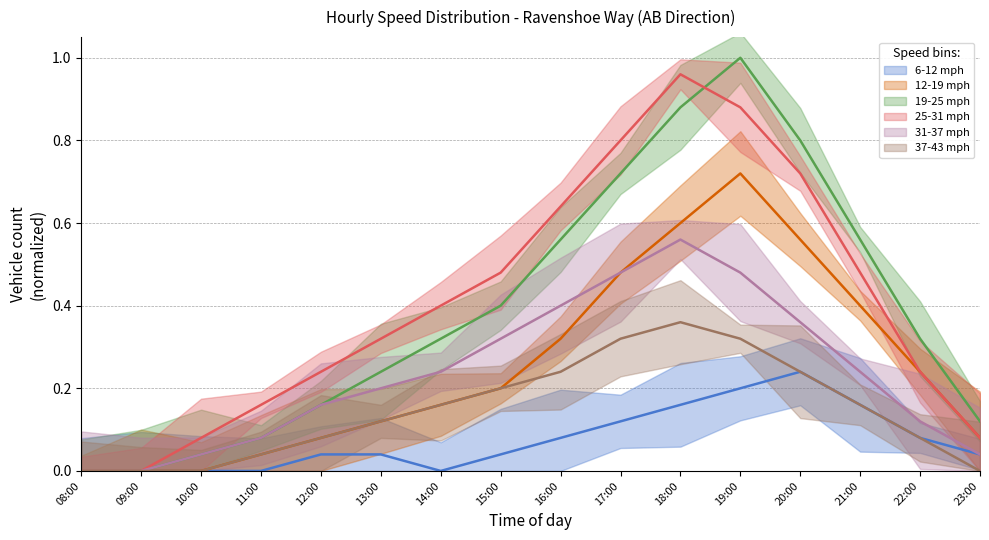

Which series has the largest range (max minus min)?

19-25 mph